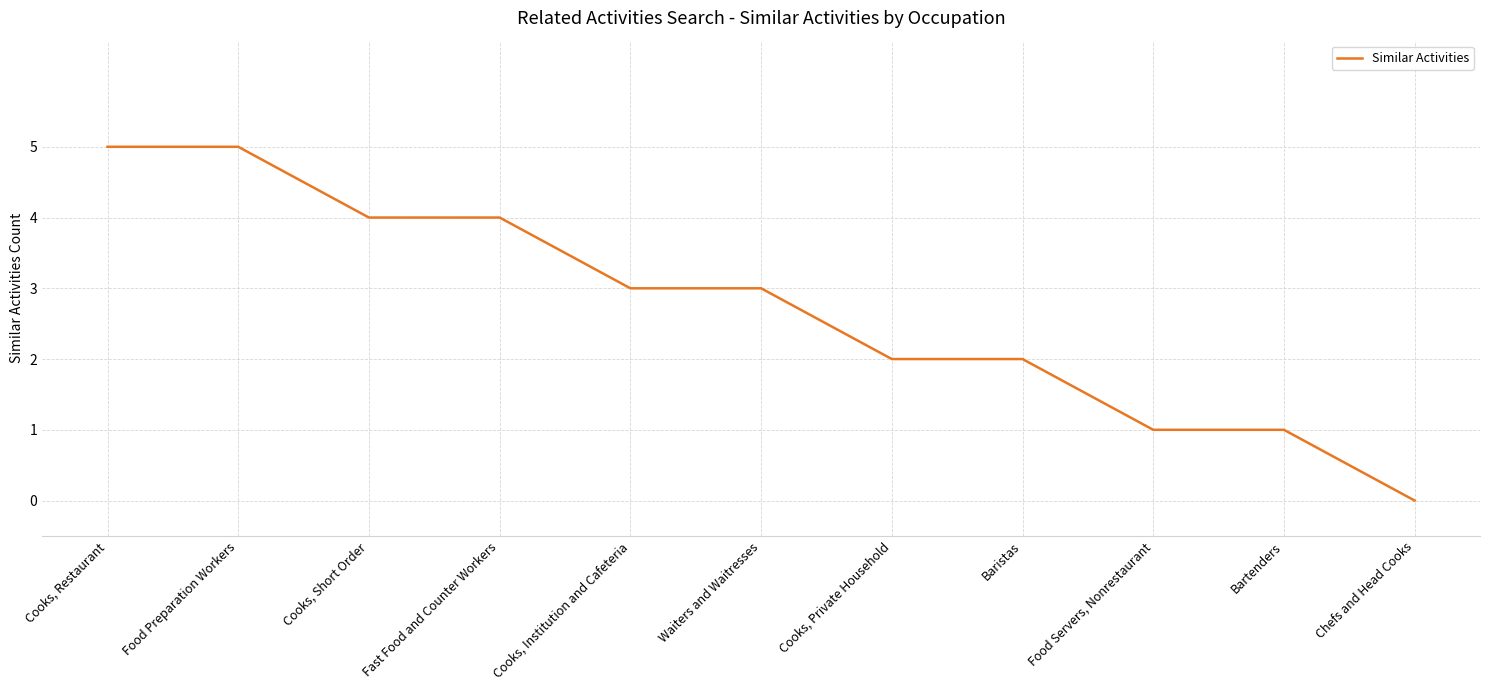

Which label corresponds to the smallest value in the chart?

Chefs and Head Cooks